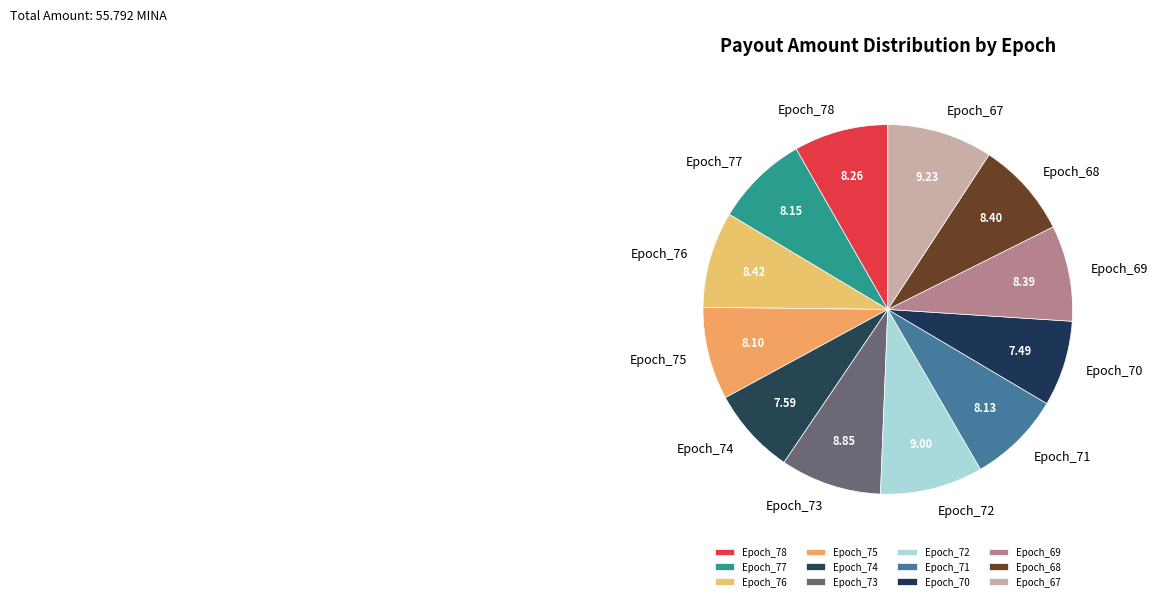

Combined, do Epoch_74 and Epoch_68 account for over 50%?

No